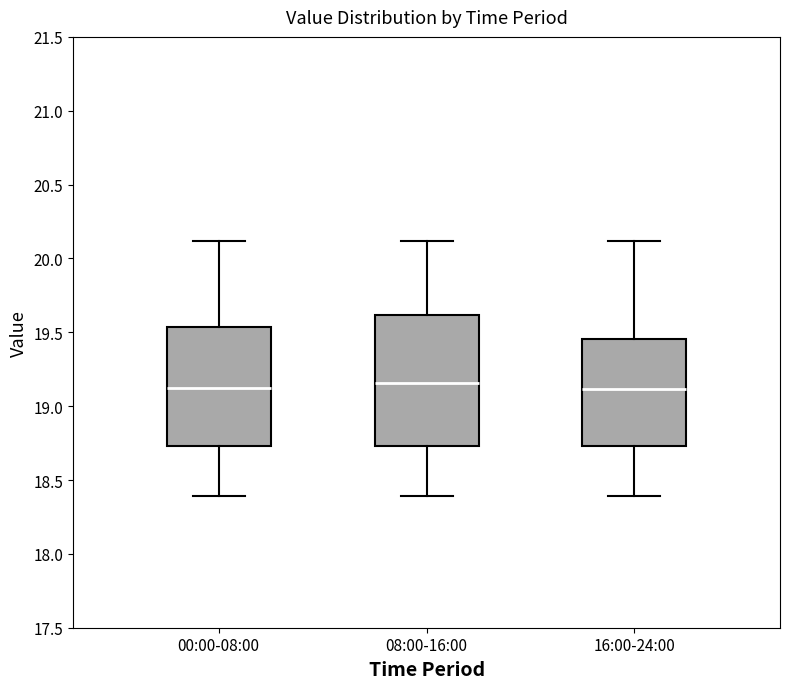

Reading left to right, read every box against the y-axis: the position of its median line, the range the box covers, and the ends of its whiskers. The values are not printed on the chart, so give them approximately, as read against the axis.

00:00-08:00: median 19.10, box 18.75 to 19.55, whiskers 18.40 to 20.10
08:00-16:00: median 19.15, box 18.75 to 19.60, whiskers 18.40 to 20.10
16:00-24:00: median 19.10, box 18.75 to 19.45, whiskers 18.40 to 20.10